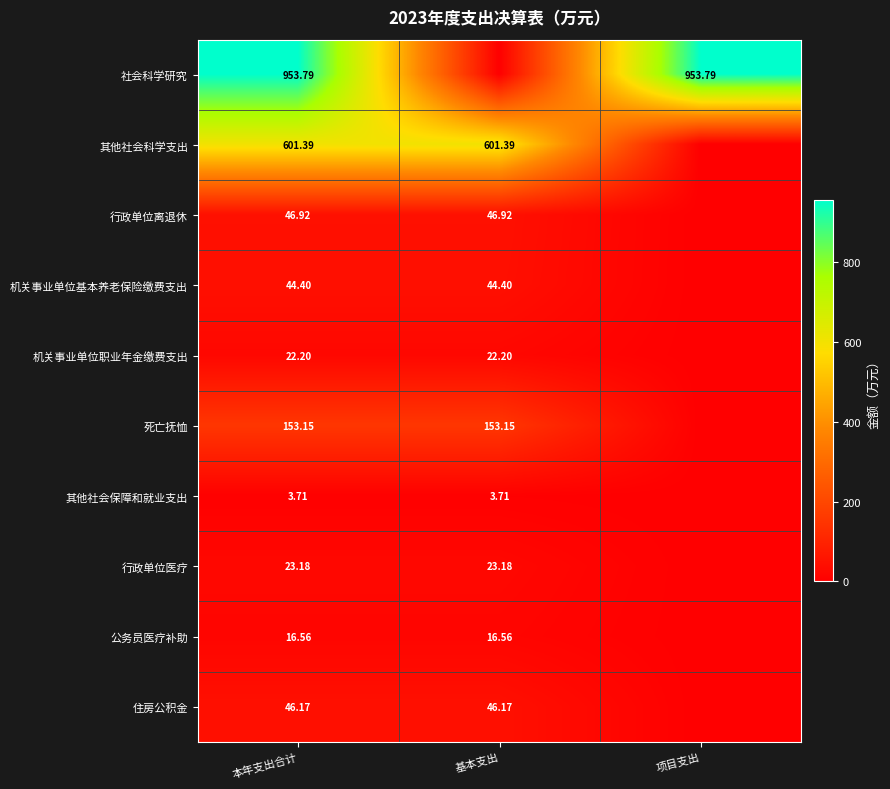

At which category is the sum across all series the highest?

本年支出合计